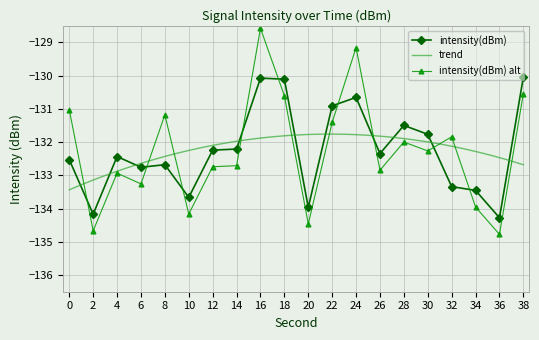

Rank the categories by value from highest to lowest.

38, 16, 18, 24, 22, 28, 30, 14, 12, 26, 4, 0, 8, 6, 32, 34, 10, 20, 2, 36